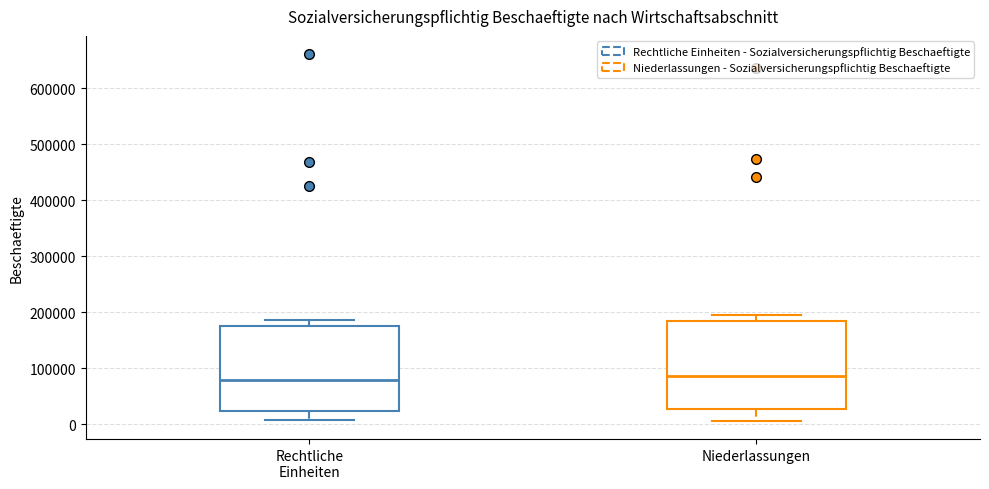

Reading left to right, read every box against the y-axis: the position of its median line, the range the box covers, and the ends of its whiskers. The values are not printed on the chart, so give them approximately, as read against the axis.

Rechtliche Einheiten: median 80000, box 20000 to 180000, whiskers 10000 to 190000
Niederlassungen: median 90000, box 30000 to 190000, whiskers 10000 to 200000